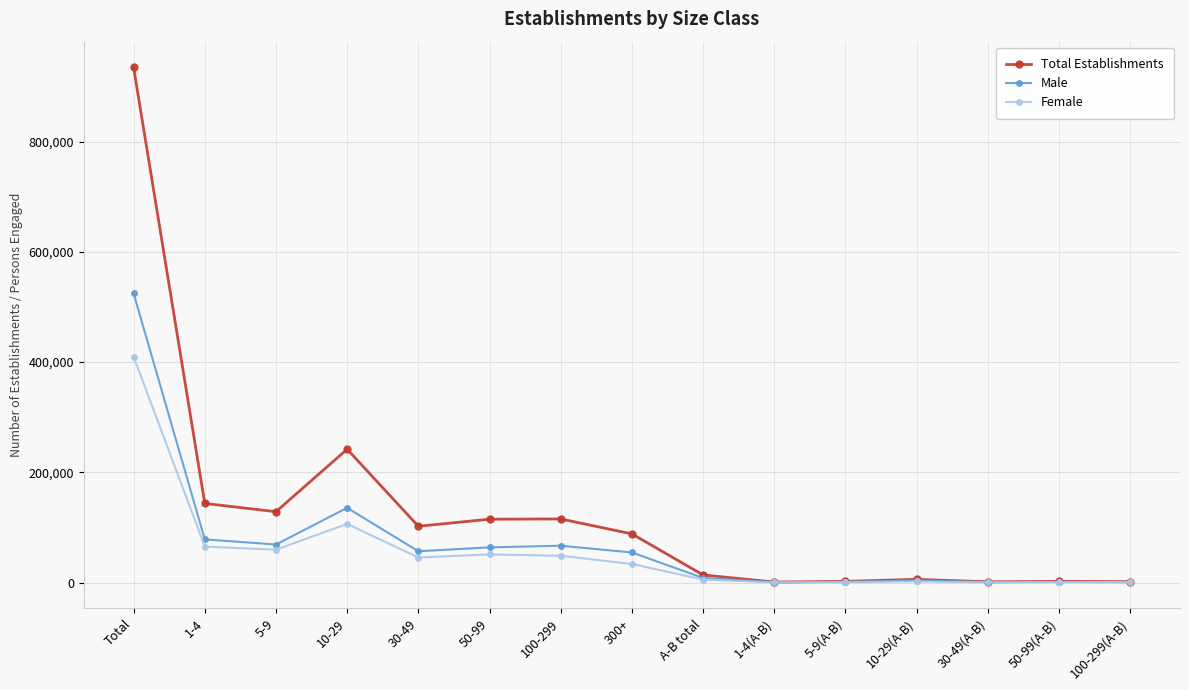

Which category has the highest value across all series?

Total